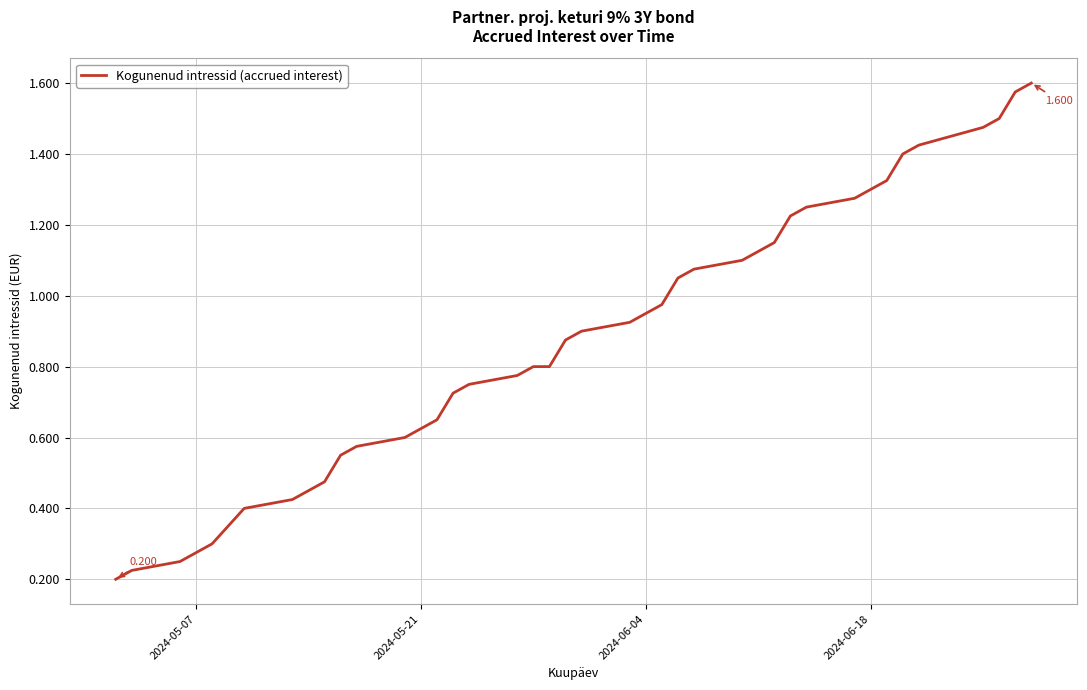

At which label is the value closest to 0?

2024-05-07